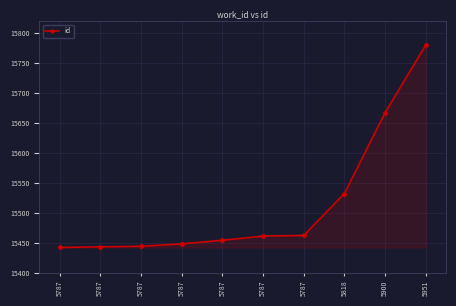

How many distinct data groups are displayed?

1